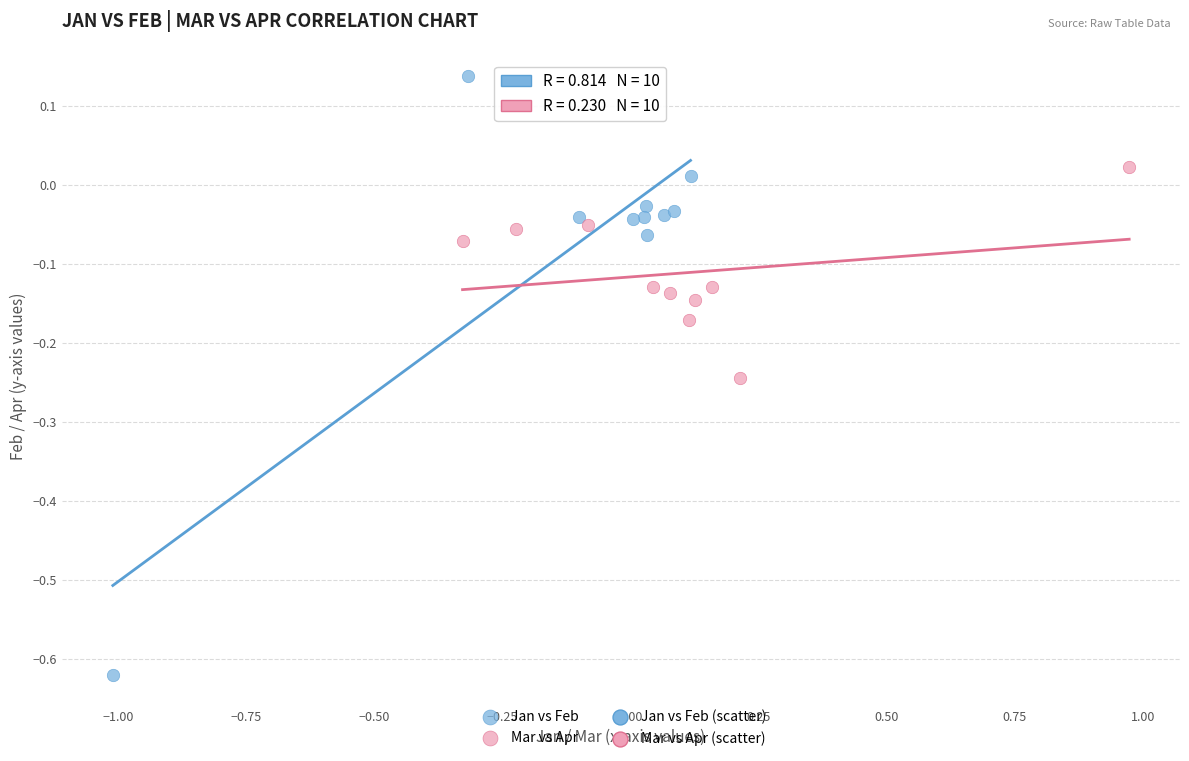

Which series has the widest spread of Y values?

Jan vs Feb